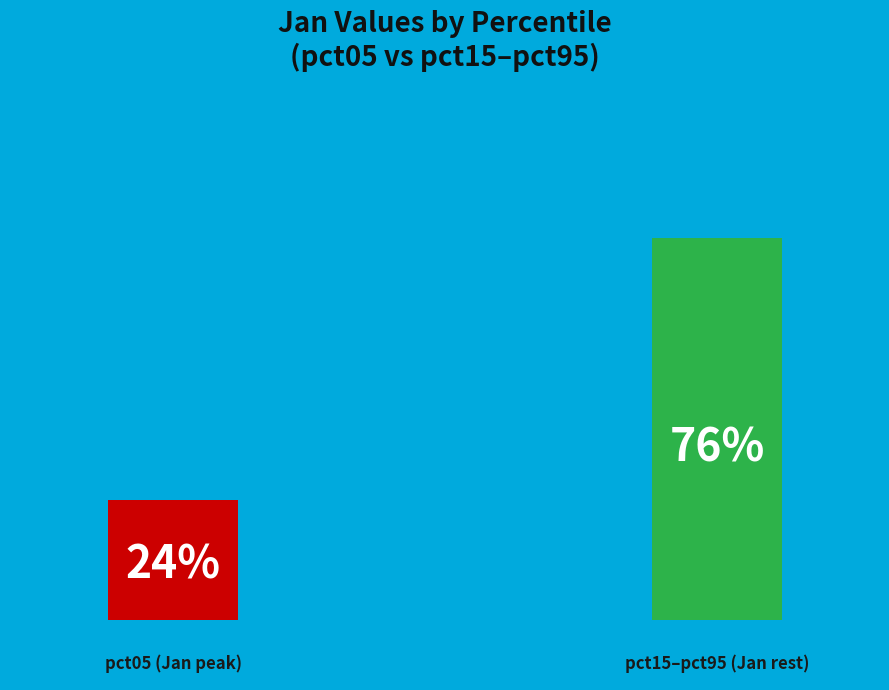

Does the chart contain any negative values?

No